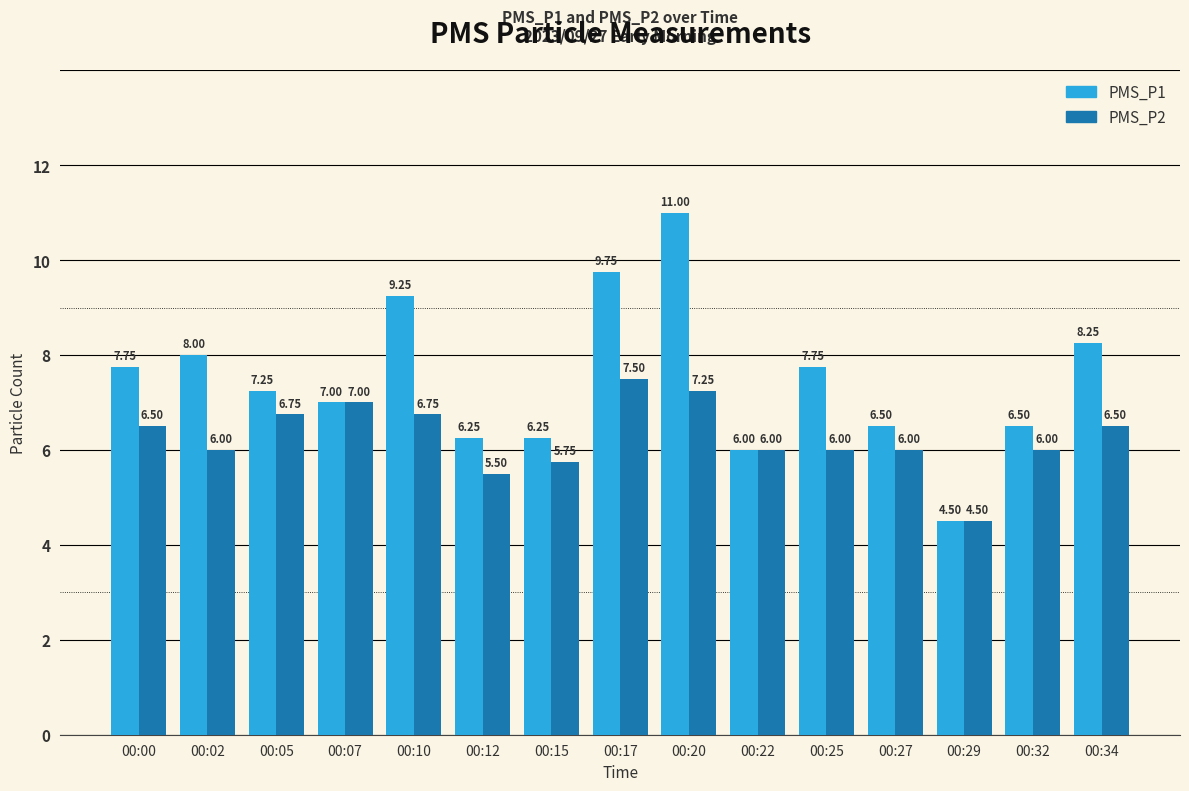

Which category has the highest value in the PMS_P1 series?

00:20